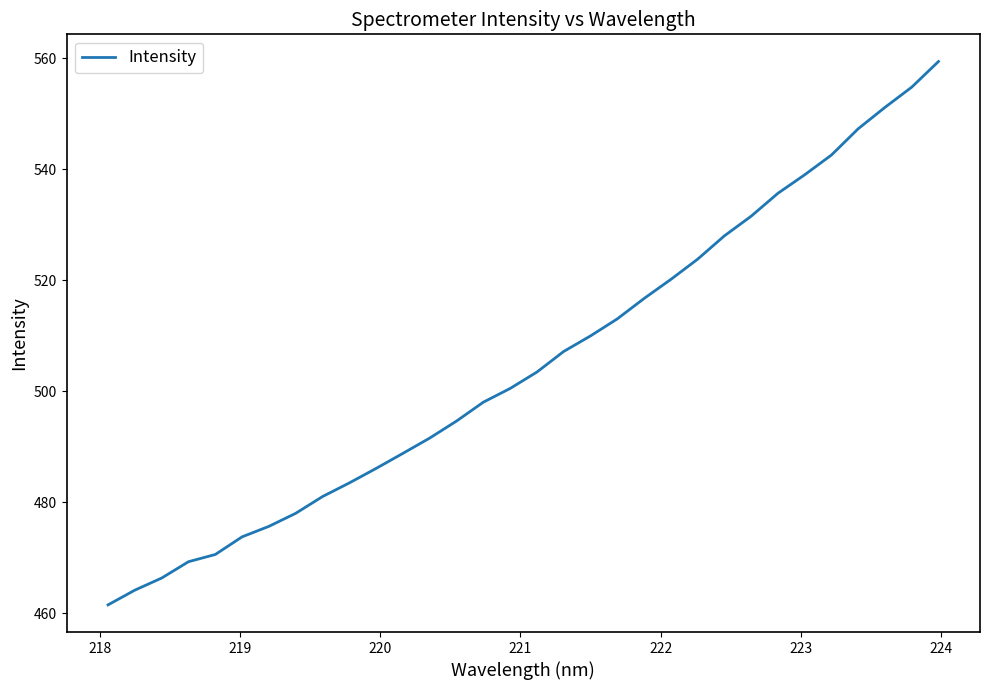

What is the maximum value shown in the chart?

559.4